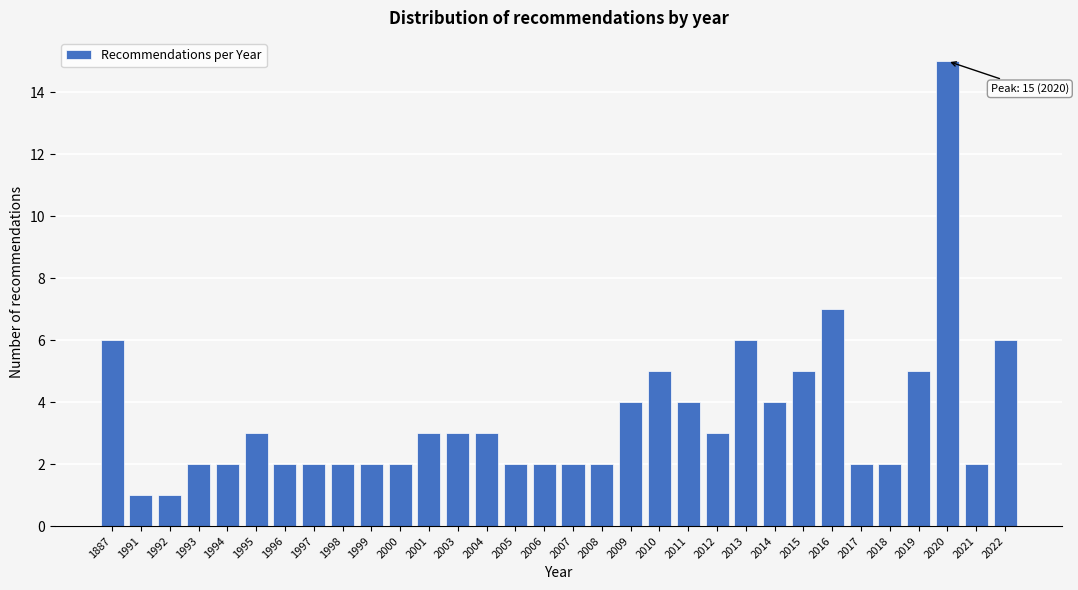

What is the sum of the values at 2018 and 2016?

9